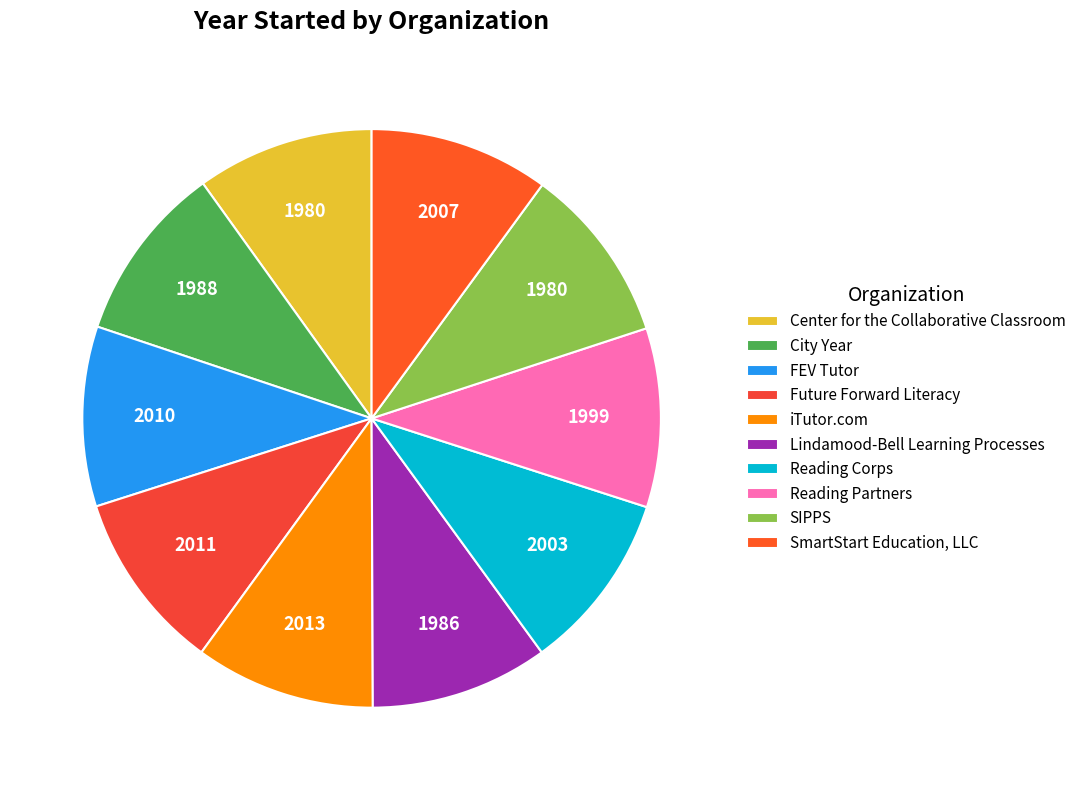

Which category has the smallest portion of the pie?

Center for the Collaborative Classroom